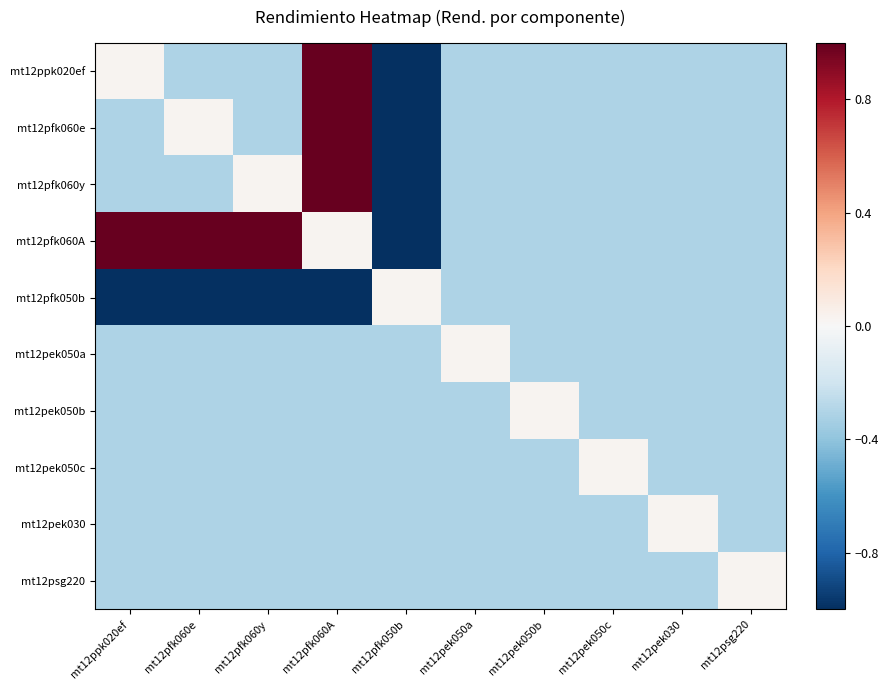

Which has a higher value, mt12pek030 or mt12pek050a?

mt12pek030